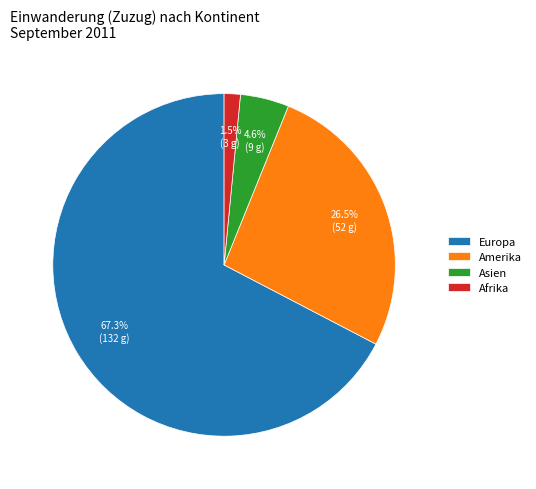

Does any single category account for the majority?

Yes